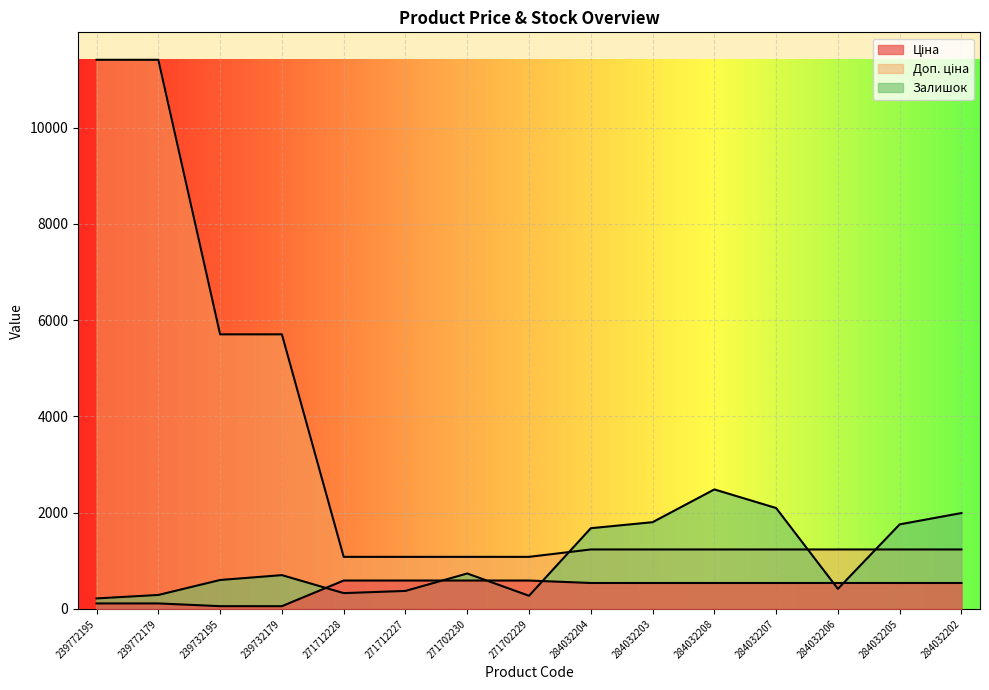

Reading left to right, transcribe all the data shown in this chart.

Ціна: 239772195=114.1	239772179=114.1	239732195=57.0	239732179=57.0	271712228=589.9	271712227=589.9	271702230=589.9	271702229=589.9	284032204=539.0	284032203=539.0	284032208=539.0	284032207=539.0	284032206=539.0	284032205=539.0	284032202=539.0
Доп. ціна: 239772195=11410.0	239772179=11410.0	239732195=5705.0	239732179=5705.0	271712228=1081.7	271712227=1081.7	271702230=1081.7	271702229=1081.7	284032204=1235.4	284032203=1235.4	284032208=1235.4	284032207=1235.4	284032206=1235.4	284032205=1235.4	284032202=1235.4
Залишок: 239772195=218.0	239772179=290.0	239732195=601.0	239732179=702.0	271712228=328.0	271712227=374.0	271702230=736.0	271702229=273.0	284032204=1677.0	284032203=1802.0	284032208=2483.0	284032207=2096.0	284032206=417.0	284032205=1757.0	284032202=1992.0